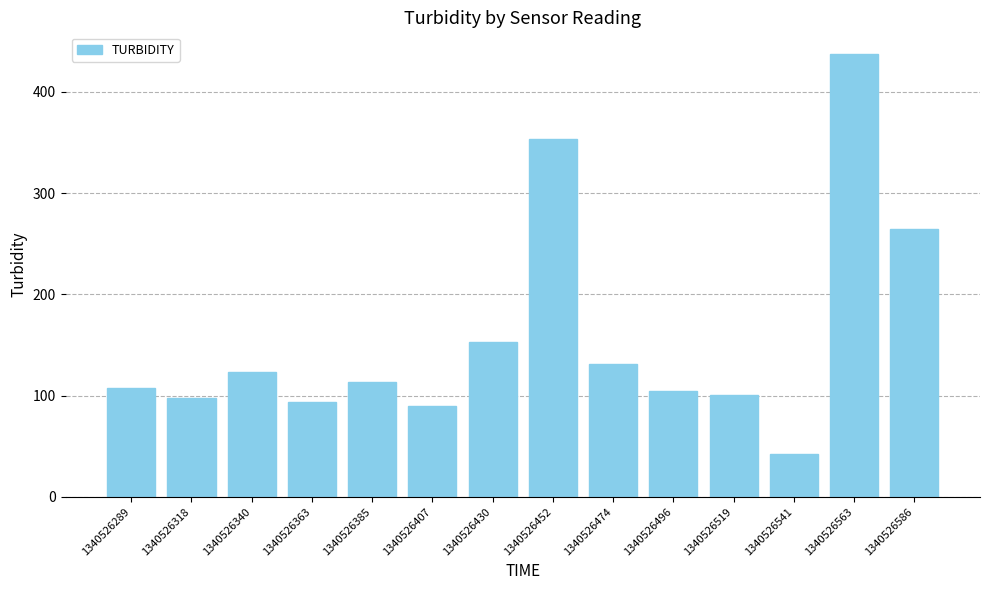

What is the value of the 12th bar from the left?

42